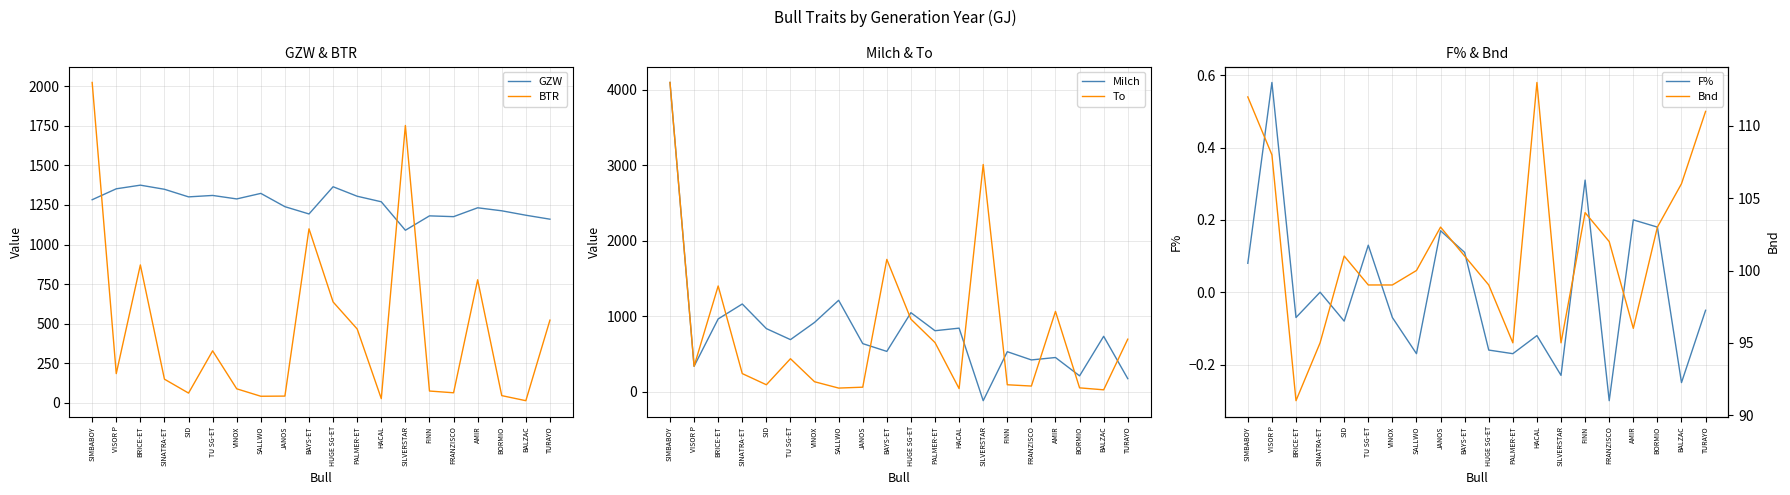

True or false: Milch has a value of 450.0 at TU SG-ET.

False